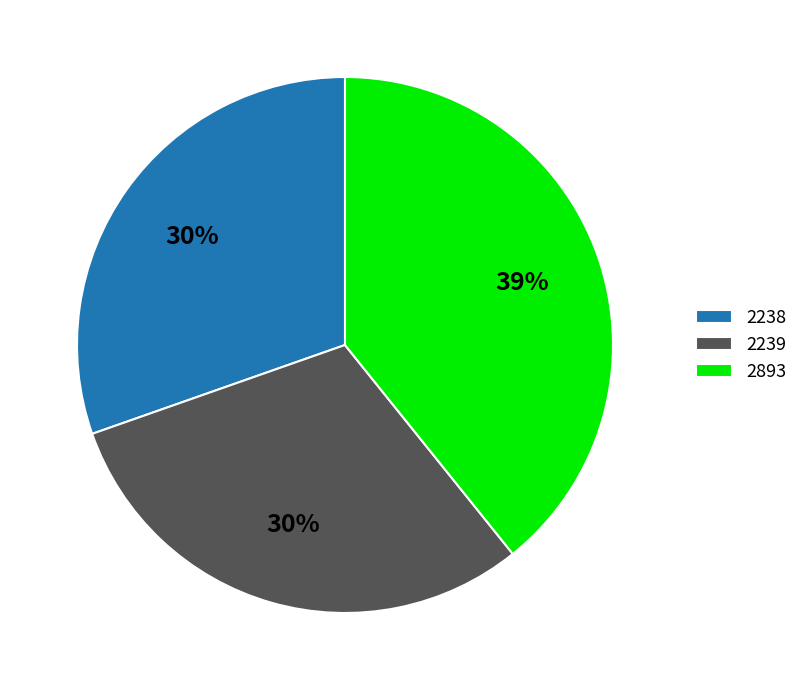

Is it true that 2239 is 42% of the pie?

False